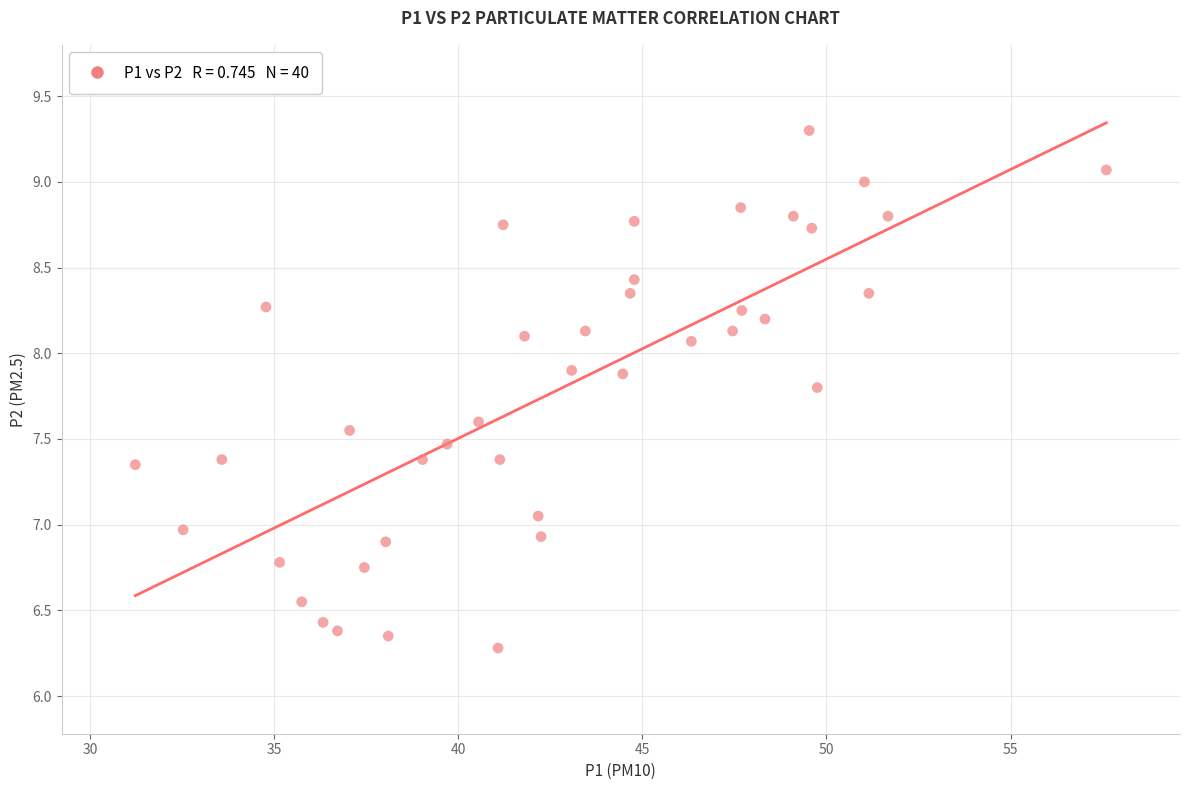

What is the range of Y values (max minus min)?

3.0